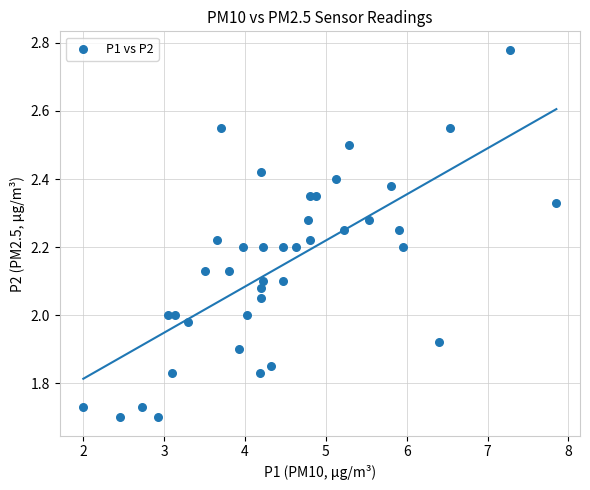

What is the range of Y values (max minus min)?

1.1